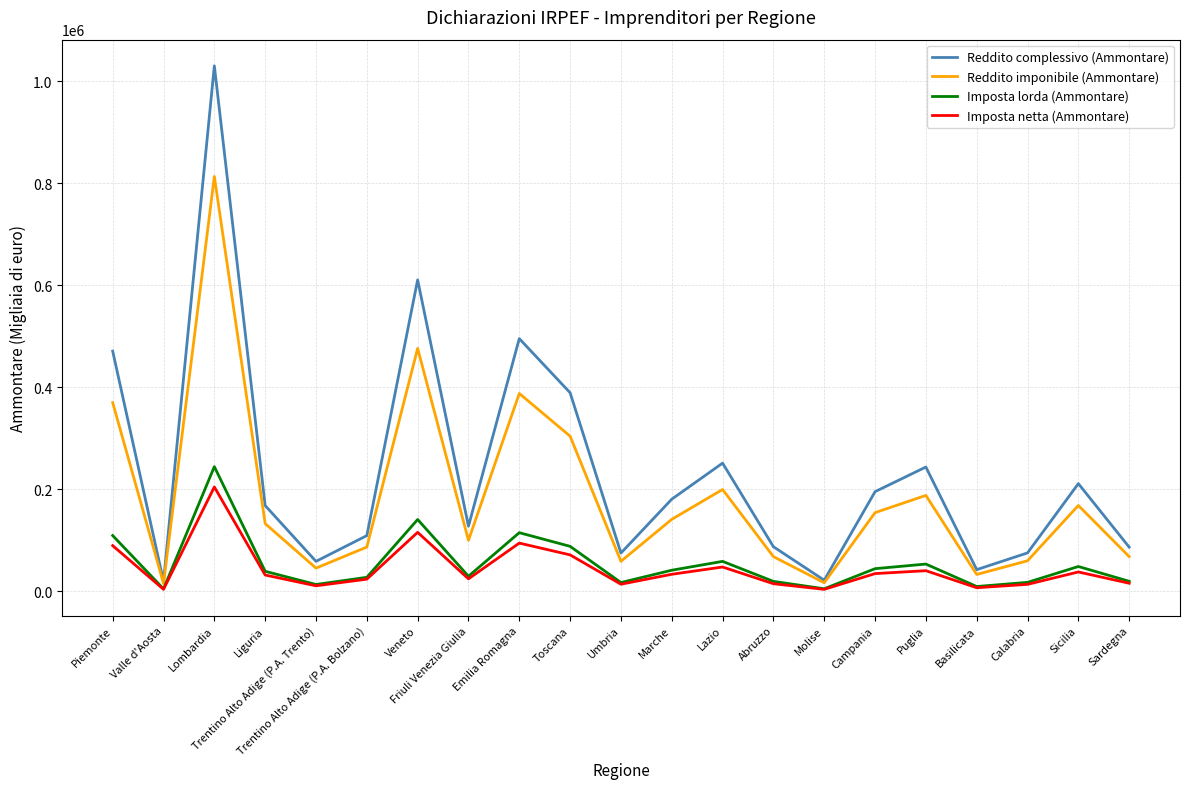

Which series has the largest total across all categories?

Reddito complessivo (Ammontare)